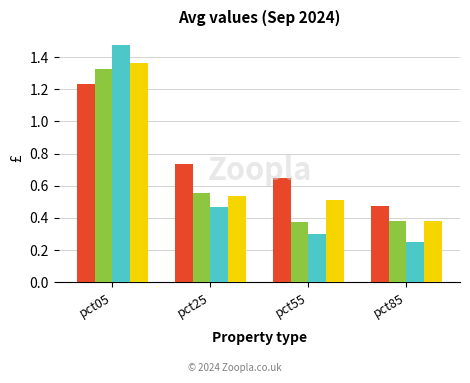

Which label corresponds to the smallest value in the chart?

pct85